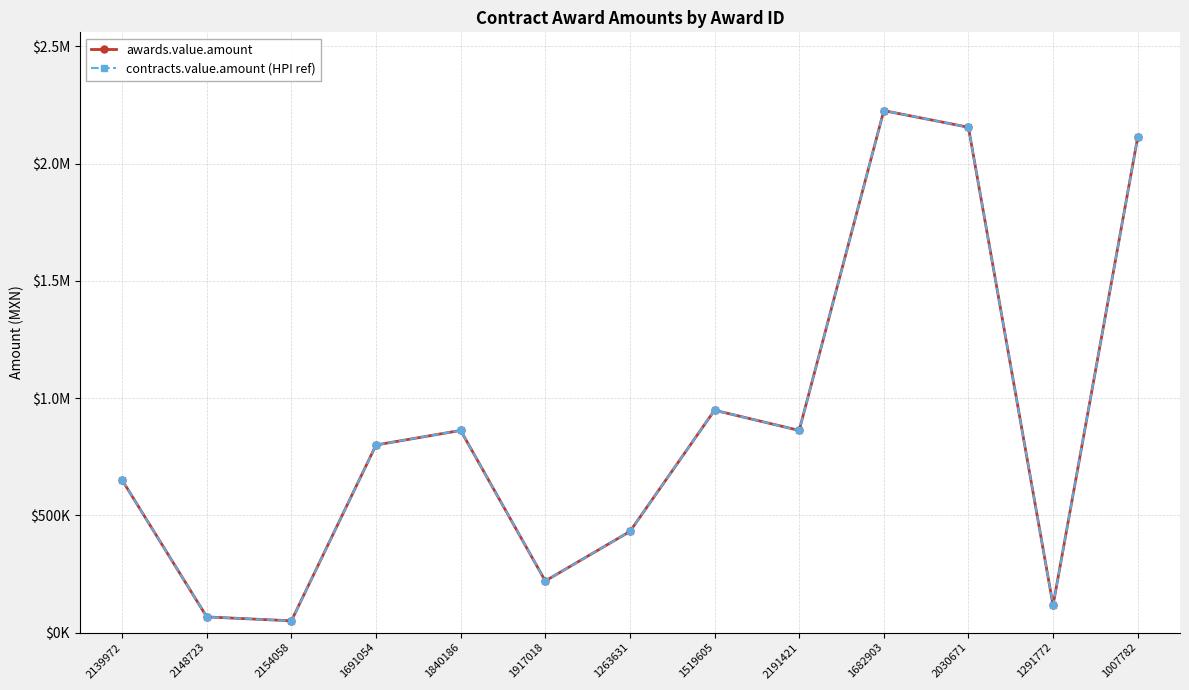

Where is the first local minimum for awards.value.amount?

2154058